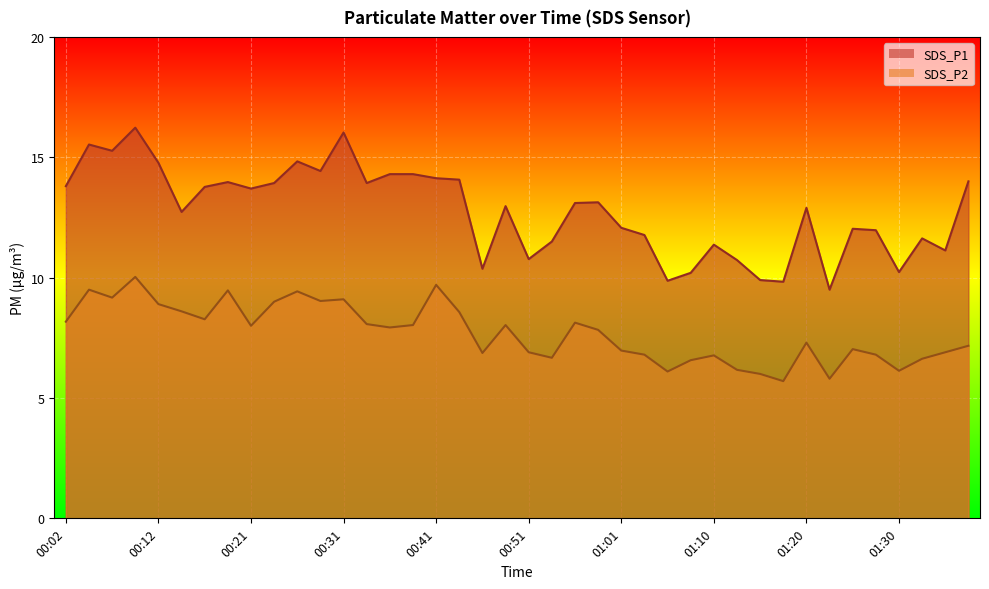

What is the smallest value displayed?

5.7